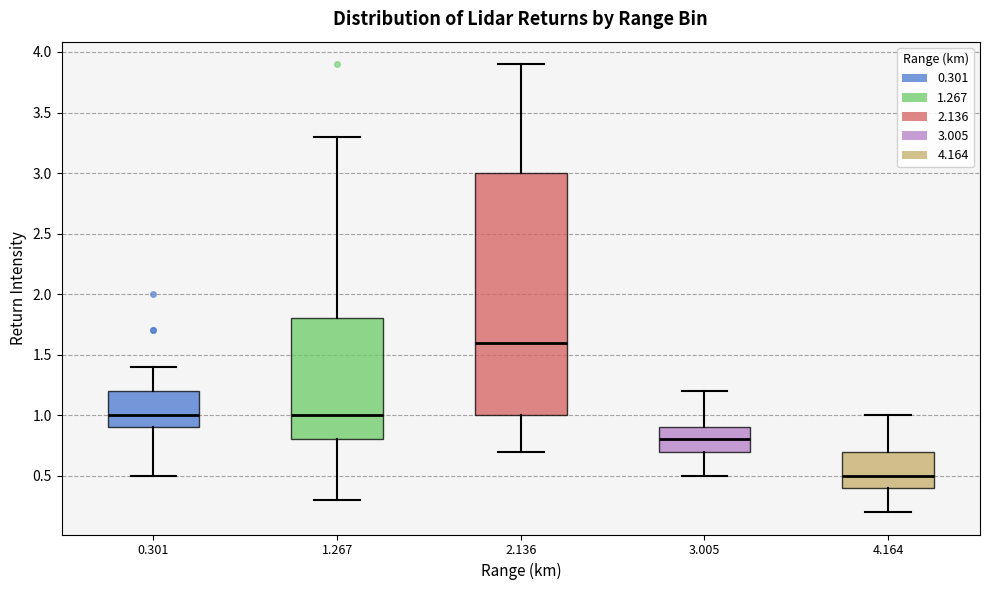

Reading left to right, read every box against the y-axis: the position of its median line, the range the box covers, and the ends of its whiskers. The values are not printed on the chart, so give them approximately, as read against the axis.

0.301: median 1.0, box 0.9 to 1.2, whiskers 0.5 to 1.4
1.267: median 1.0, box 0.8 to 1.8, whiskers 0.3 to 3.3
2.136: median 1.6, box 1.0 to 3.0, whiskers 0.7 to 3.9
3.005: median 0.8, box 0.7 to 0.9, whiskers 0.5 to 1.2
4.164: median 0.5, box 0.4 to 0.7, whiskers 0.2 to 1.0